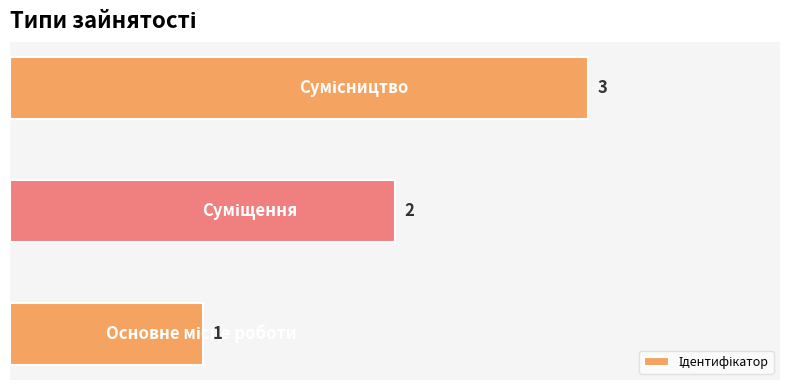

How many series are shown in this chart?

1